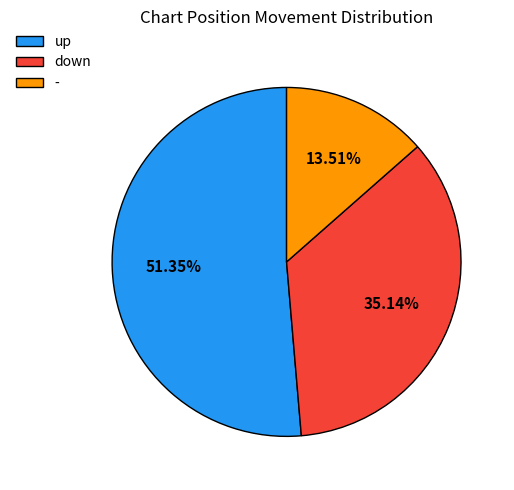

Which slice is the smallest?

-